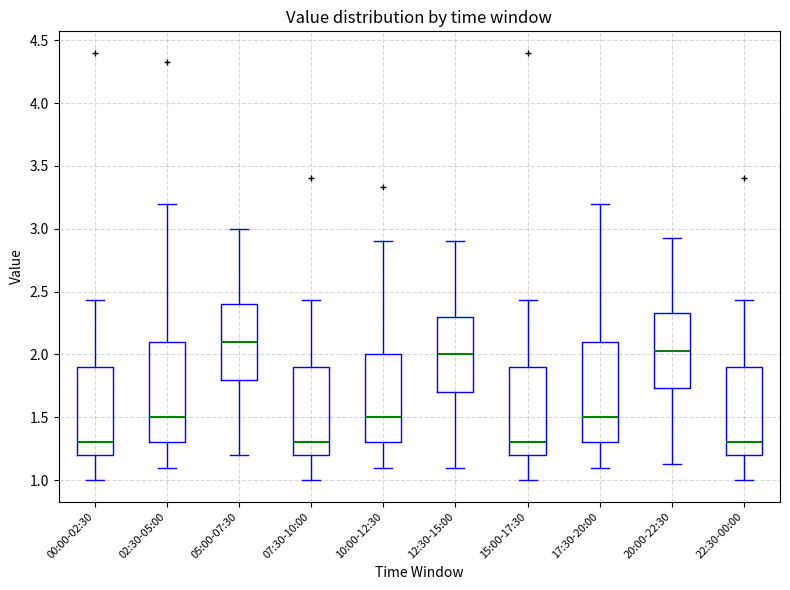

Which box has the highest median line?

05:00-07:30